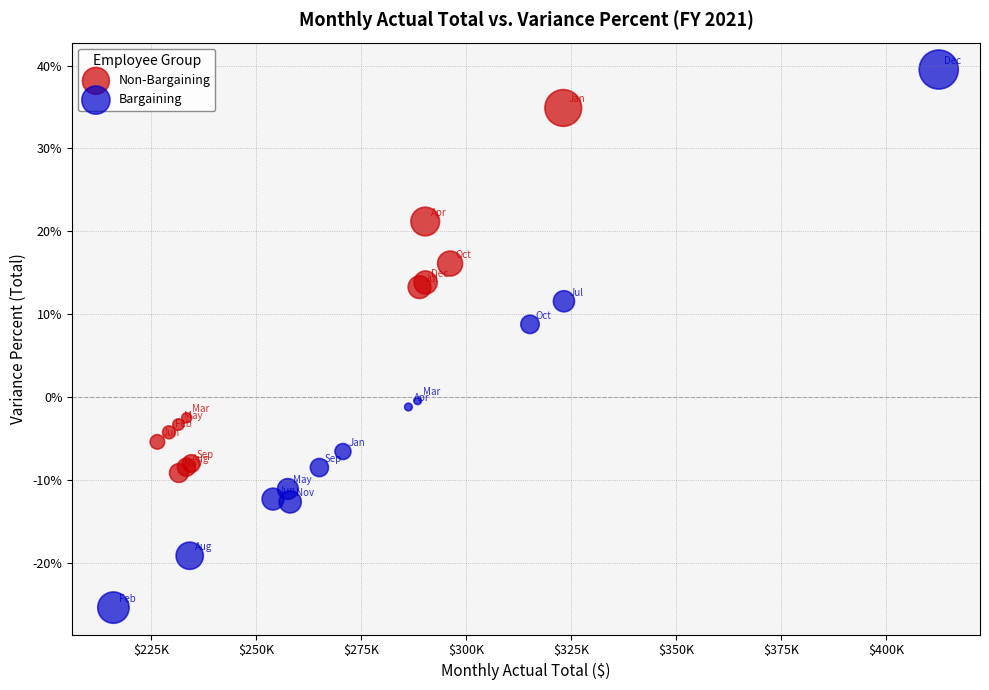

Which series has the widest spread of Y values?

Bargaining